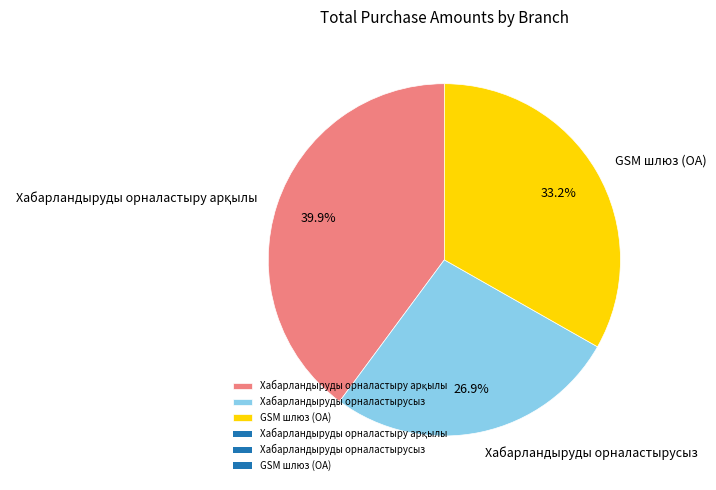

Count the number of slices in the pie.

3